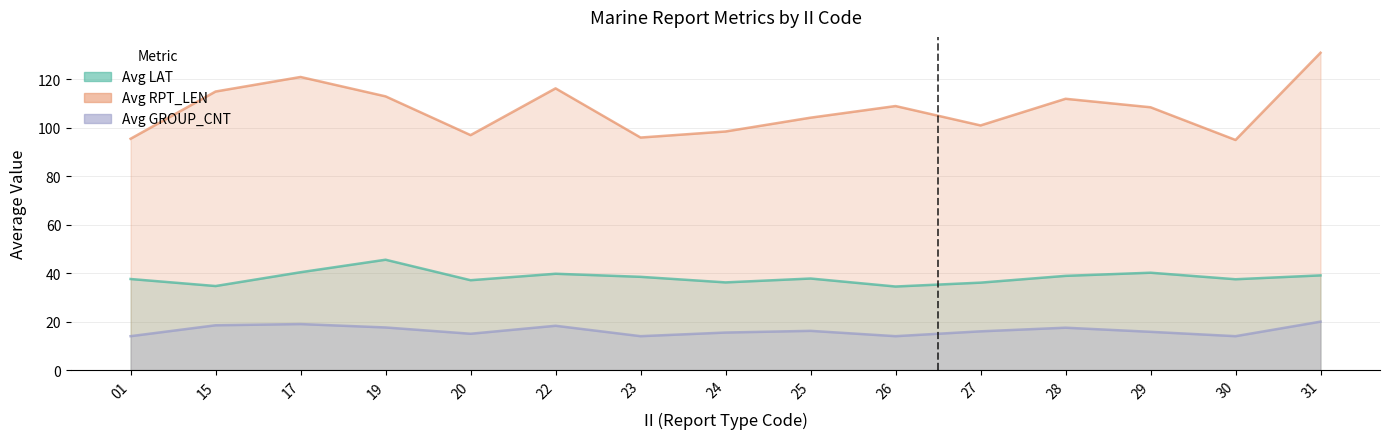

Rank the series by their maximum value, from lowest to highest.

Avg GROUP_CNT, Avg LAT, Avg RPT_LEN